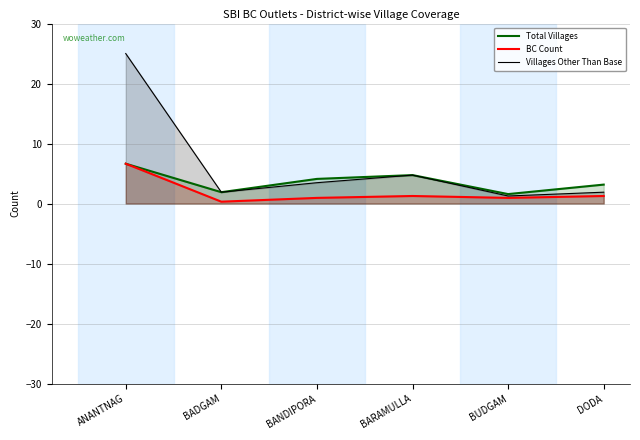

Is it true that Villages Other Than Base equals 25.0 at ANANTNAG?

True